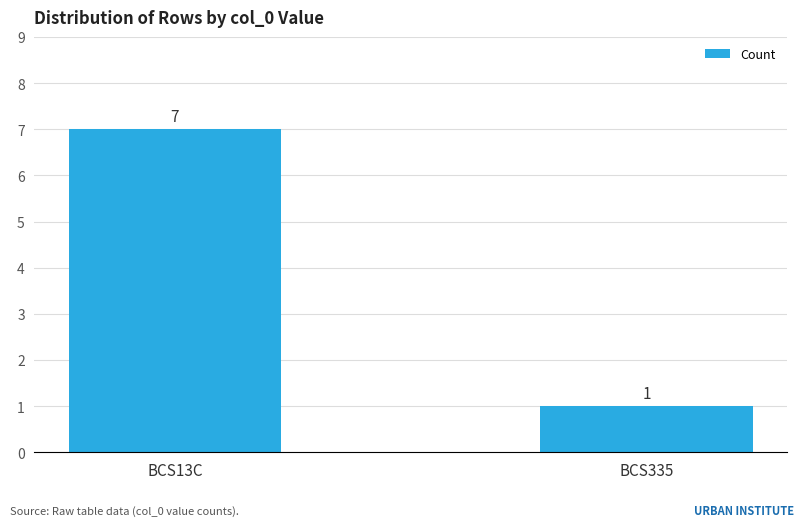

What is the difference between the values at BCS13C and BCS335?

6